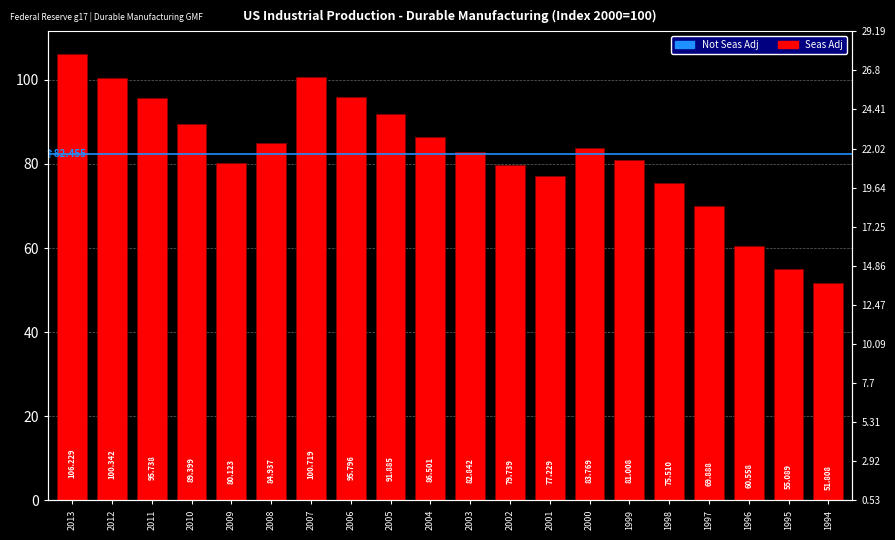

What is the change in value from 2008 to 1994?

-33.1